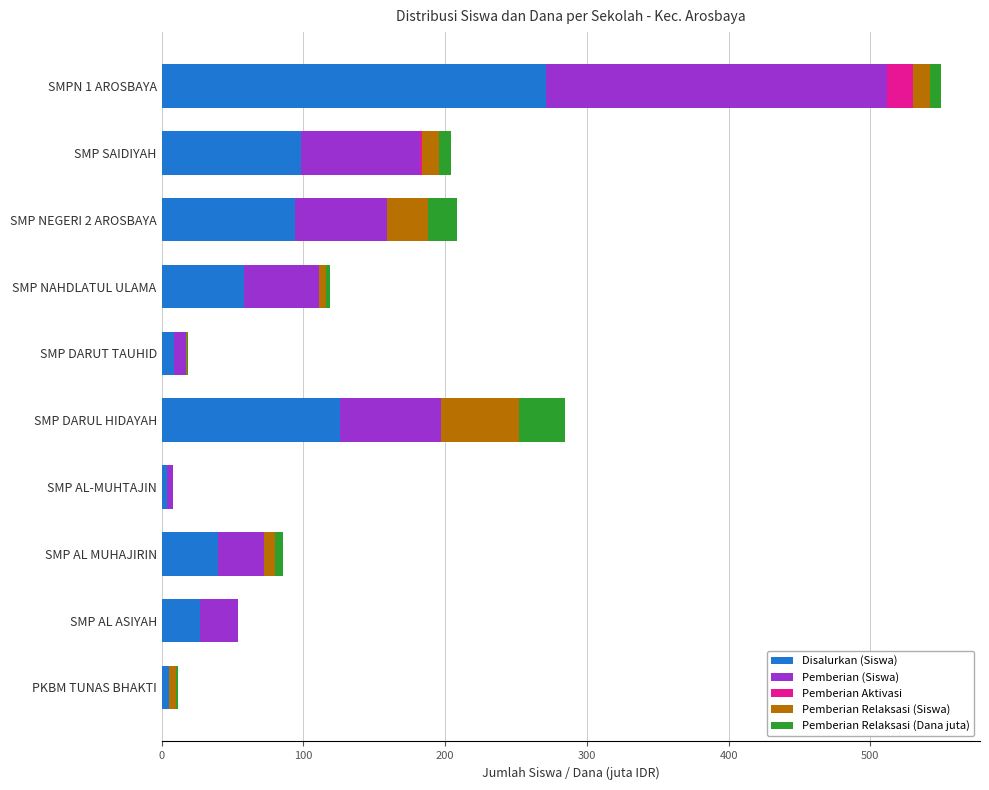

At which label is Disalurkan (Siswa) closest to 137?

SMP DARUL HIDAYAH